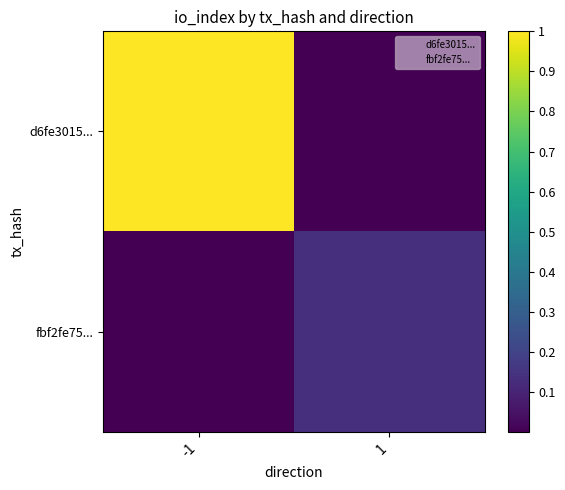

Reading right to left, what are all the values shown in this chart?

d6fe3015...: 1=0.0	-1=1.0
fbf2fe75...: 1=0.1	-1=0.0